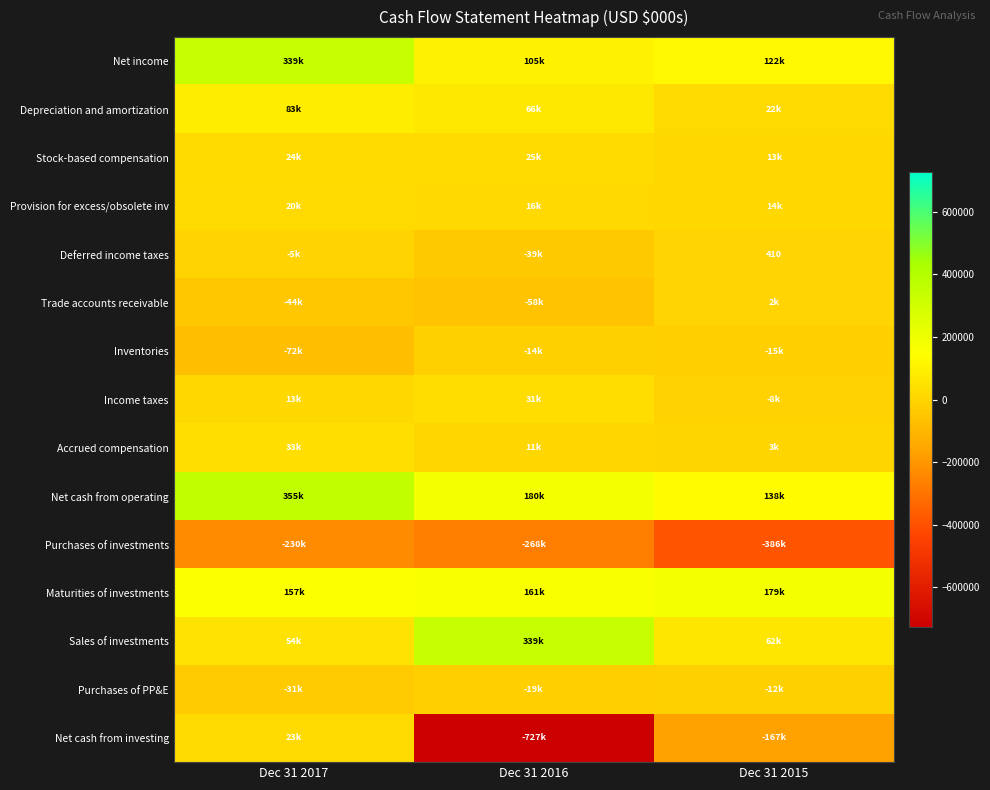

At which category is the sum across all series the highest?

Dec 31 2017